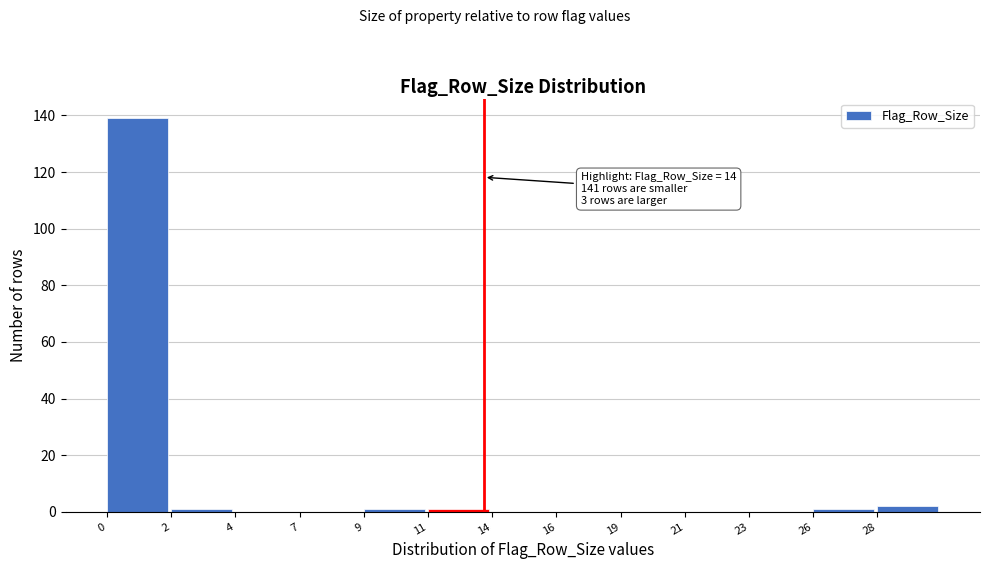

Reading left to right, extract all data points from this chart.

0=139	2=1	4=0	7=0	9=1	11=1	14=0	16=0	19=0	21=0	23=0	26=1	28=2